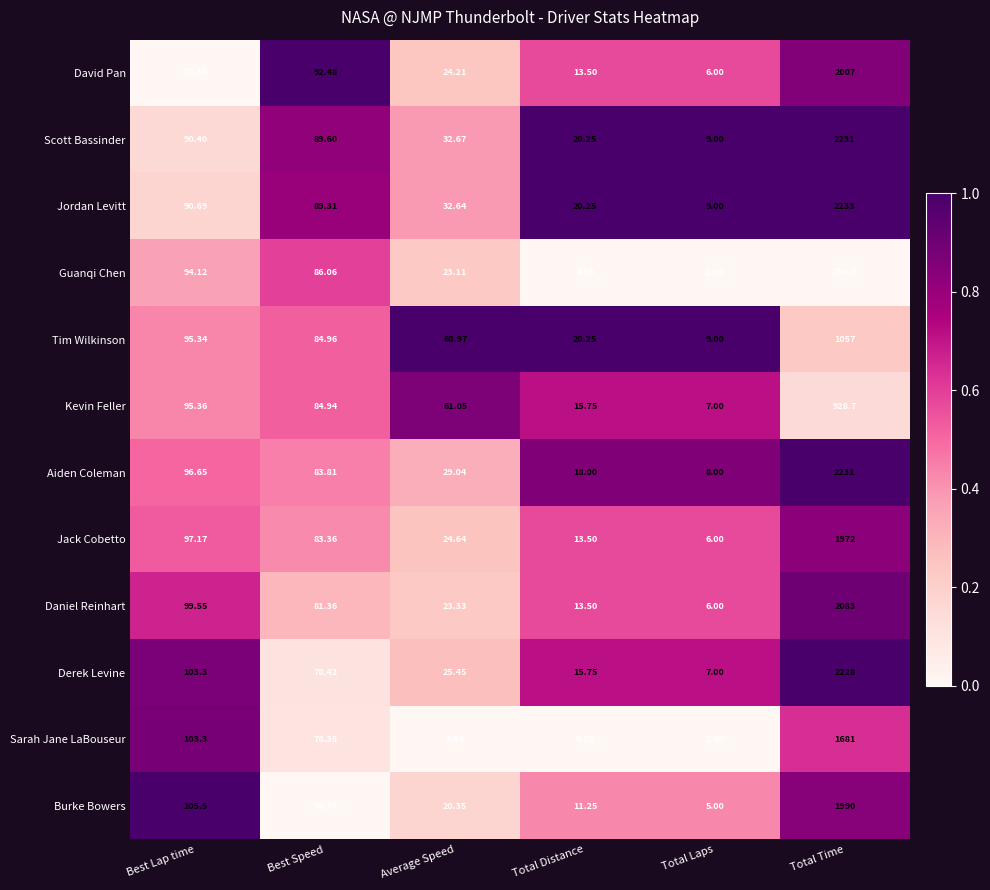

Which series has the largest total across all categories?

Jordan Levitt